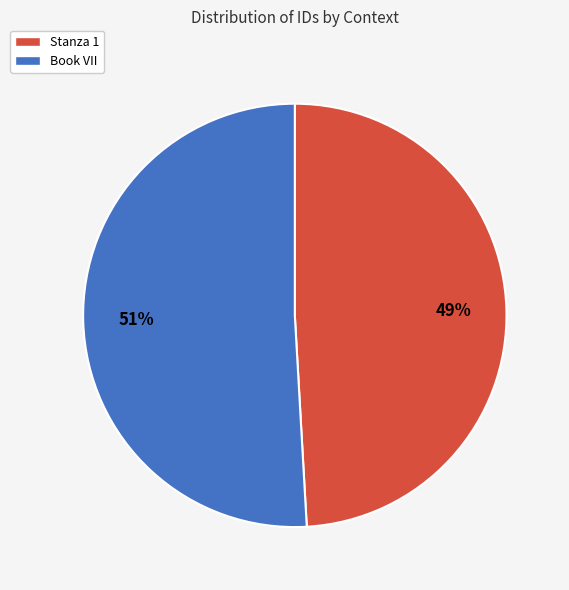

Is the sum of Stanza 1 and Book VII greater than half?

Yes